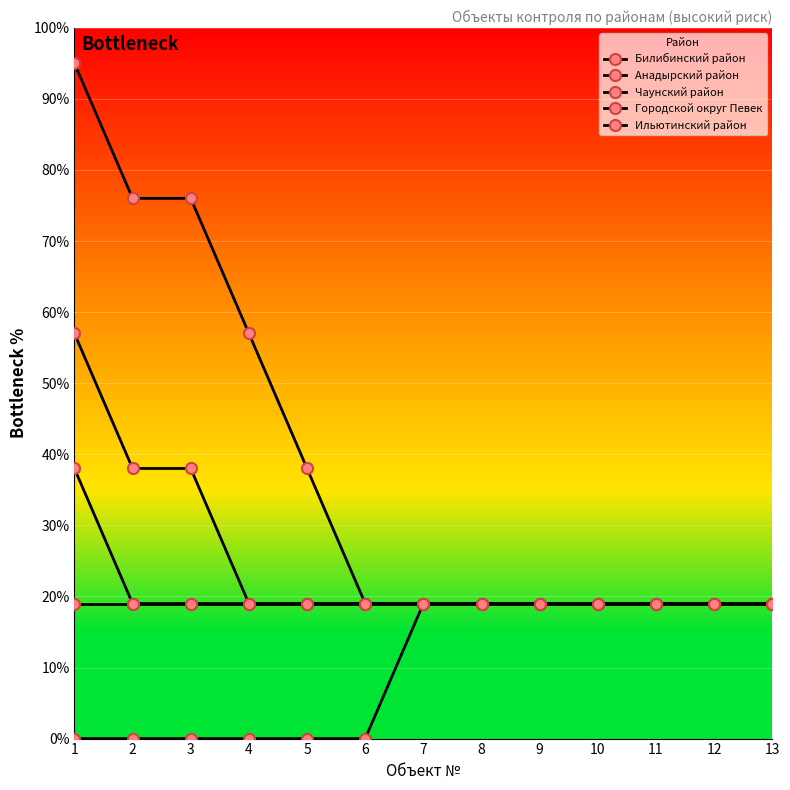

Which series has the largest total across all categories?

Билибинский район